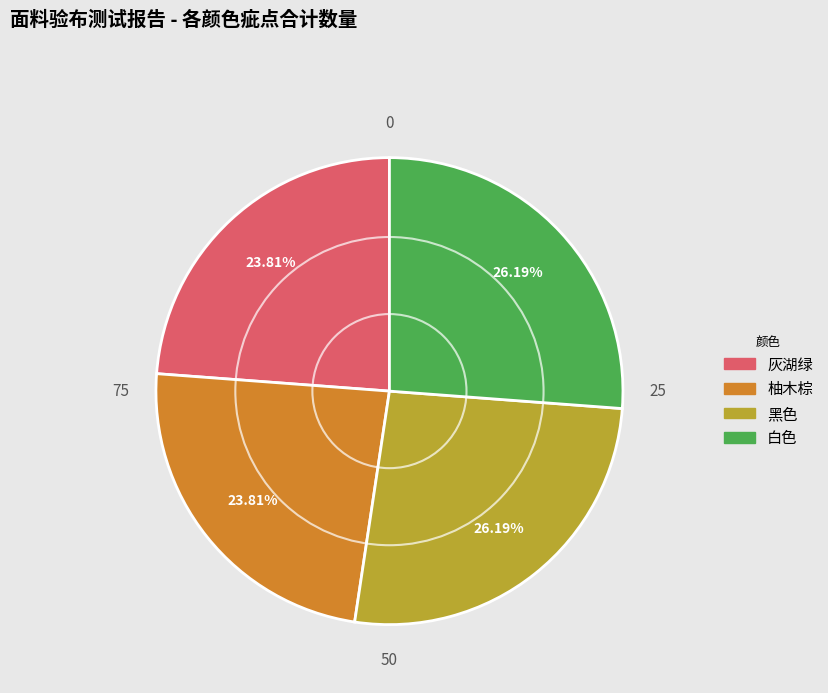

Approximately how many times larger is the value at 黑色 compared to 白色?

1.0